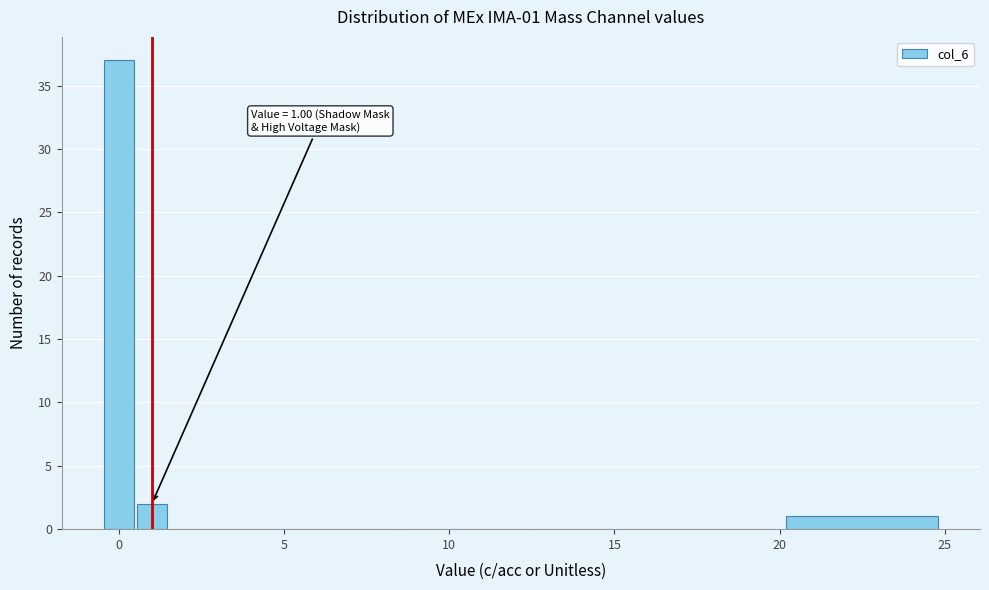

Around what value on the x-axis is the tallest bar? Give the approximate position of its centre, as read against the axis.

0.0